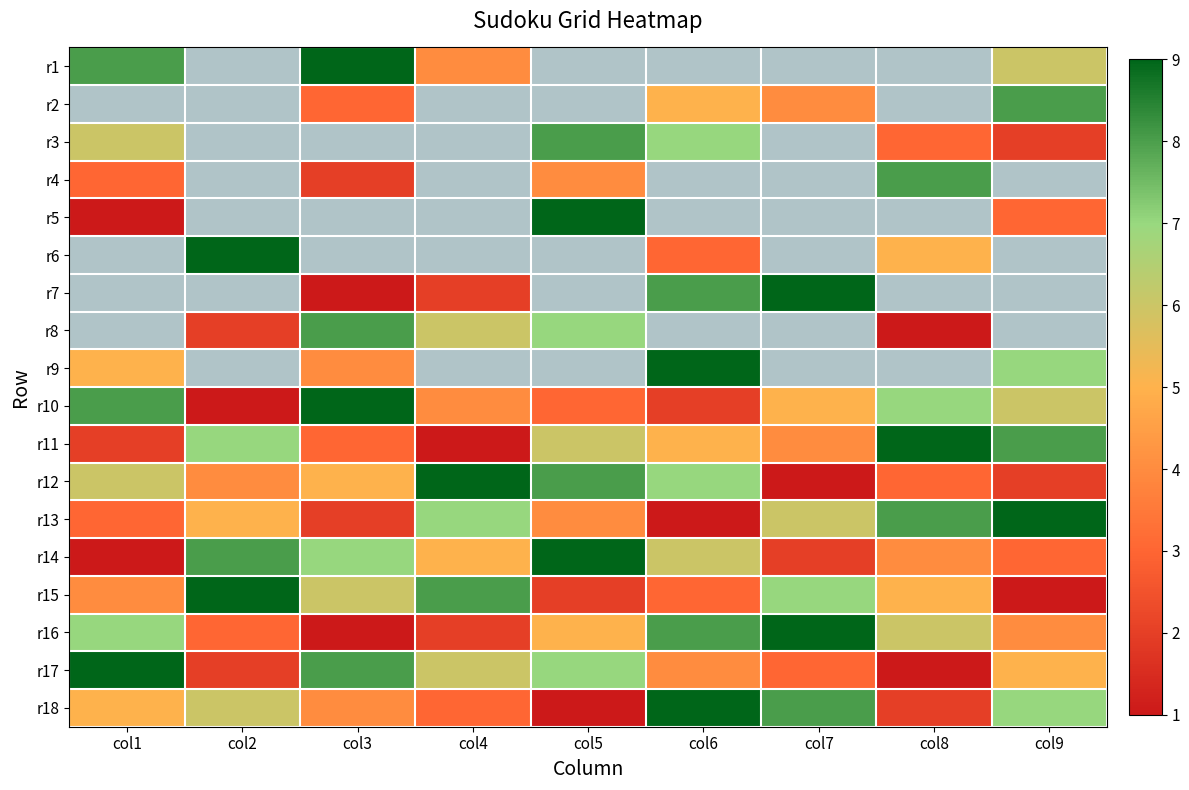

Between col8 and col7, which is larger?

col7